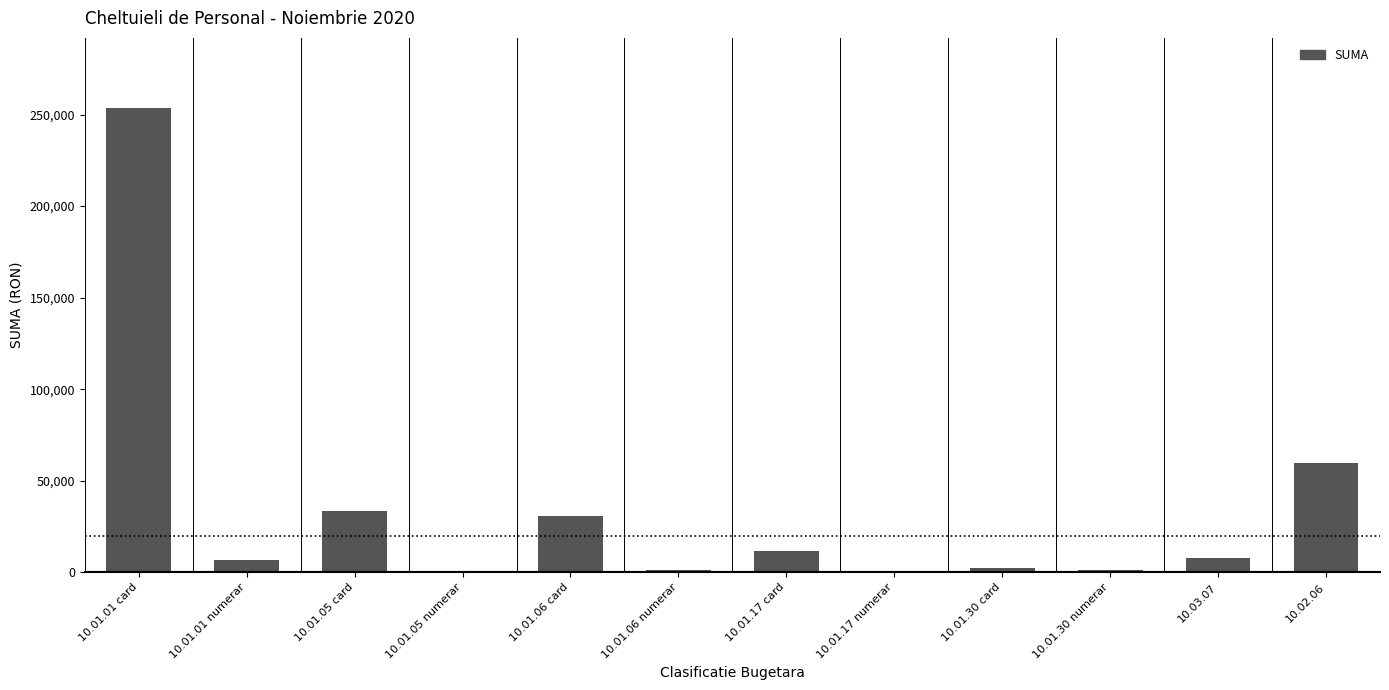

Which category has the highest value across all series?

10.01.01 card